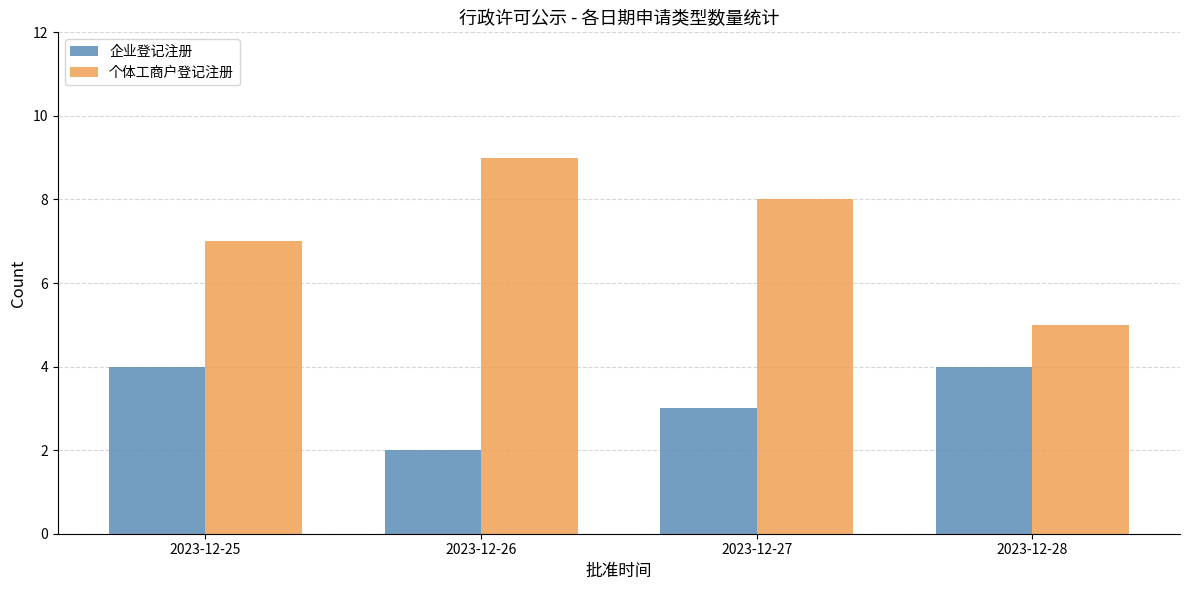

The 个体工商户登记注册 series shows 12 at 2023-12-27. True or false?

False